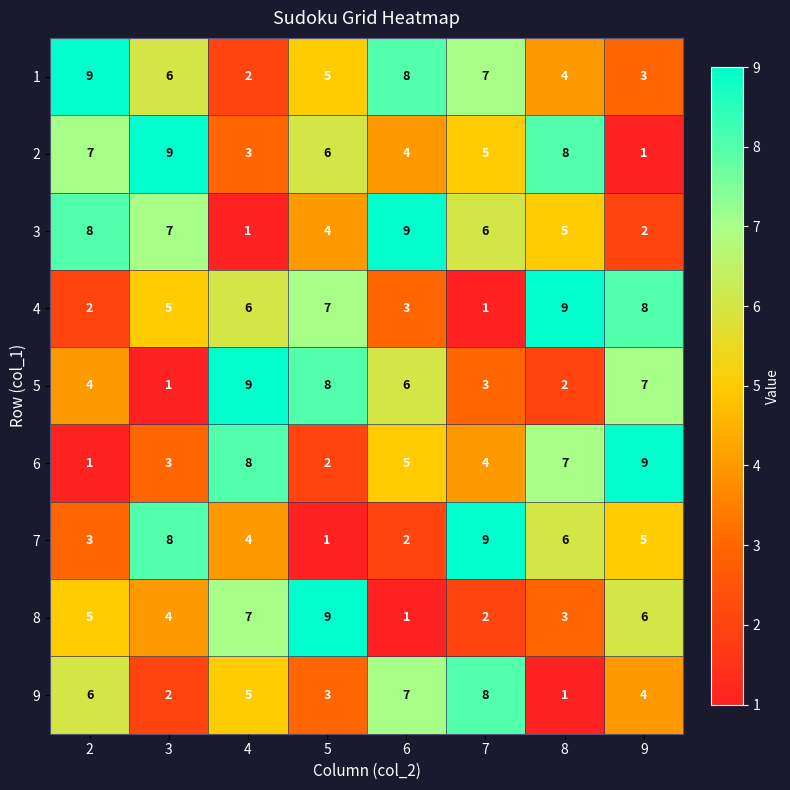

The value of 2 at 9 is 0. True or false?

False